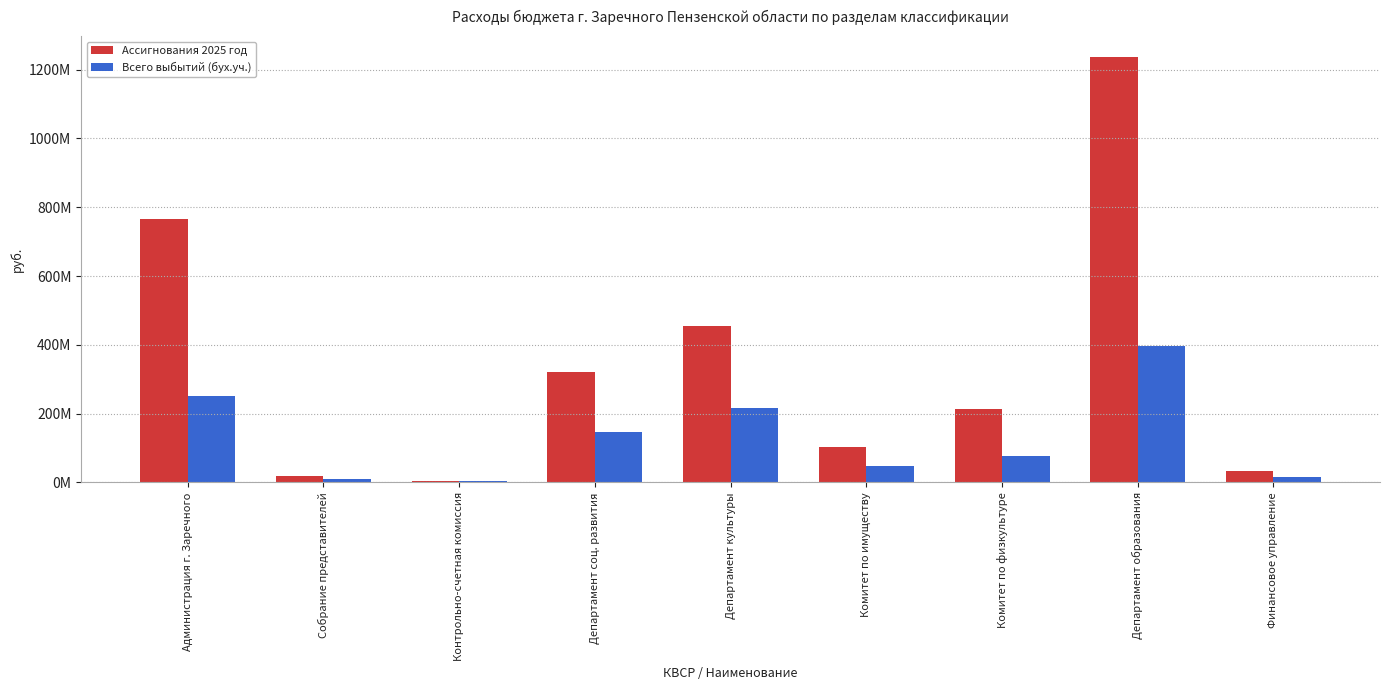

Which series changed the most between Администрация г. Заречного and Департамент образования?

Ассигнования 2025 год